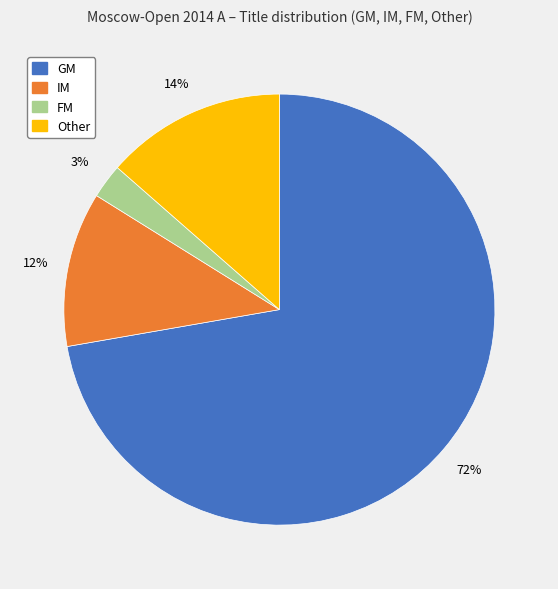

What is the largest slice in the pie chart?

GM